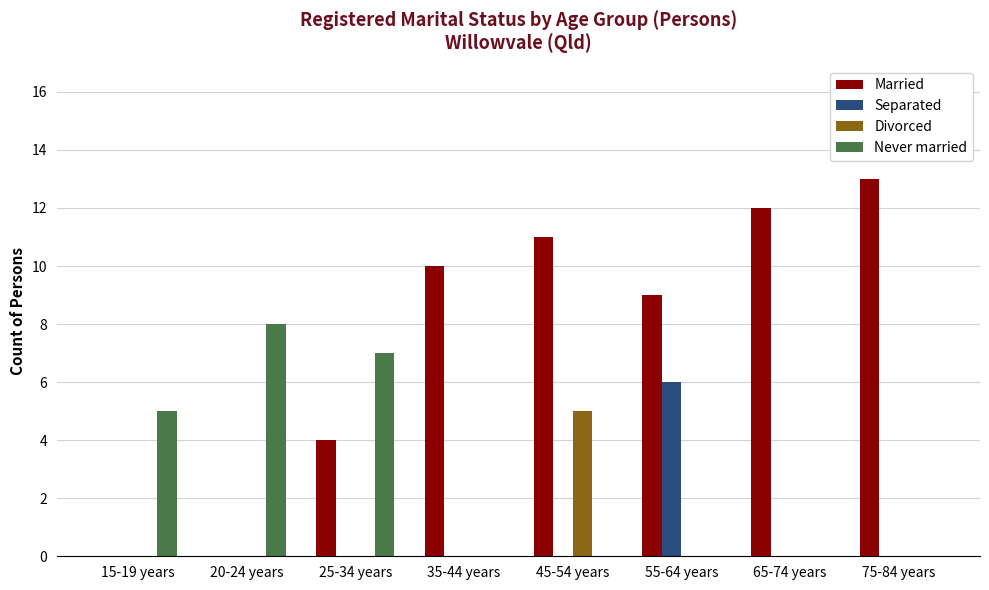

What is the sum of all Separated values?

6